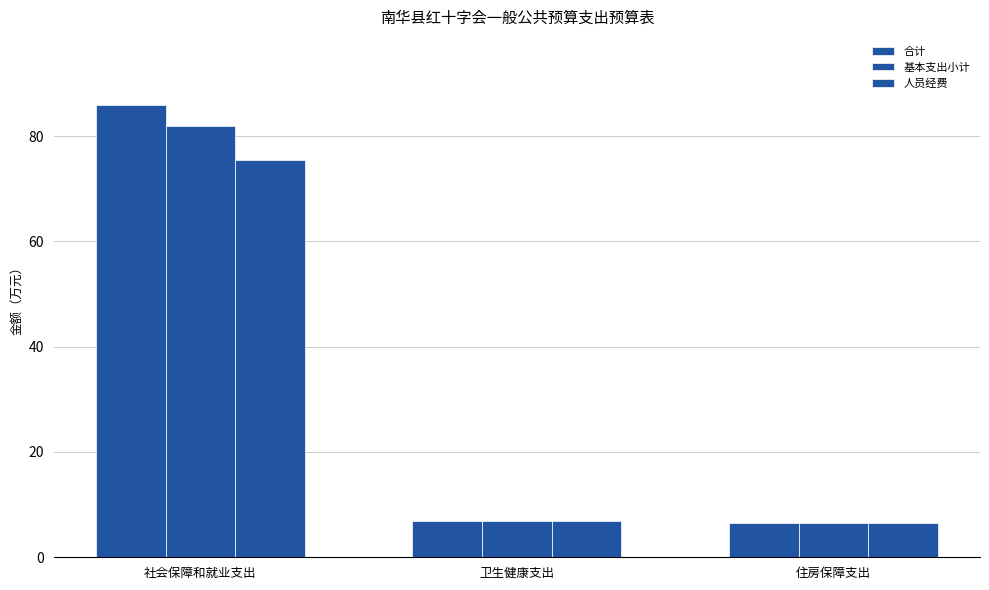

True or false: 合计 has a value of 116.2 at 社会保障和就业支出.

False